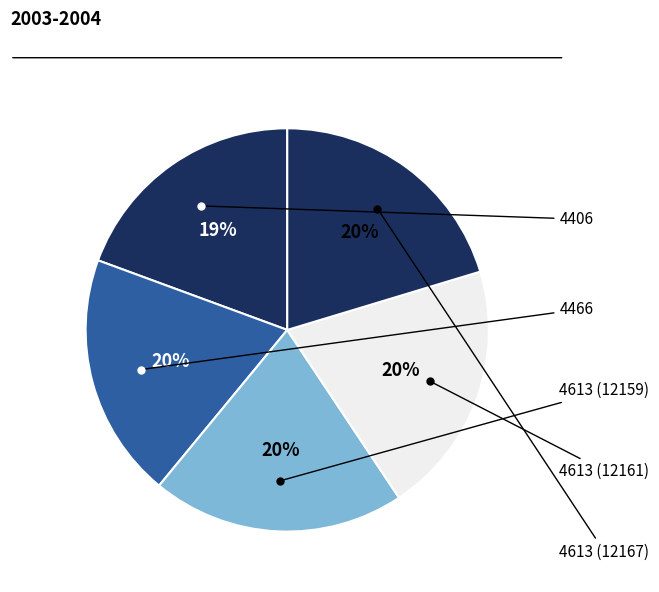

Count the number of slices in the pie.

5